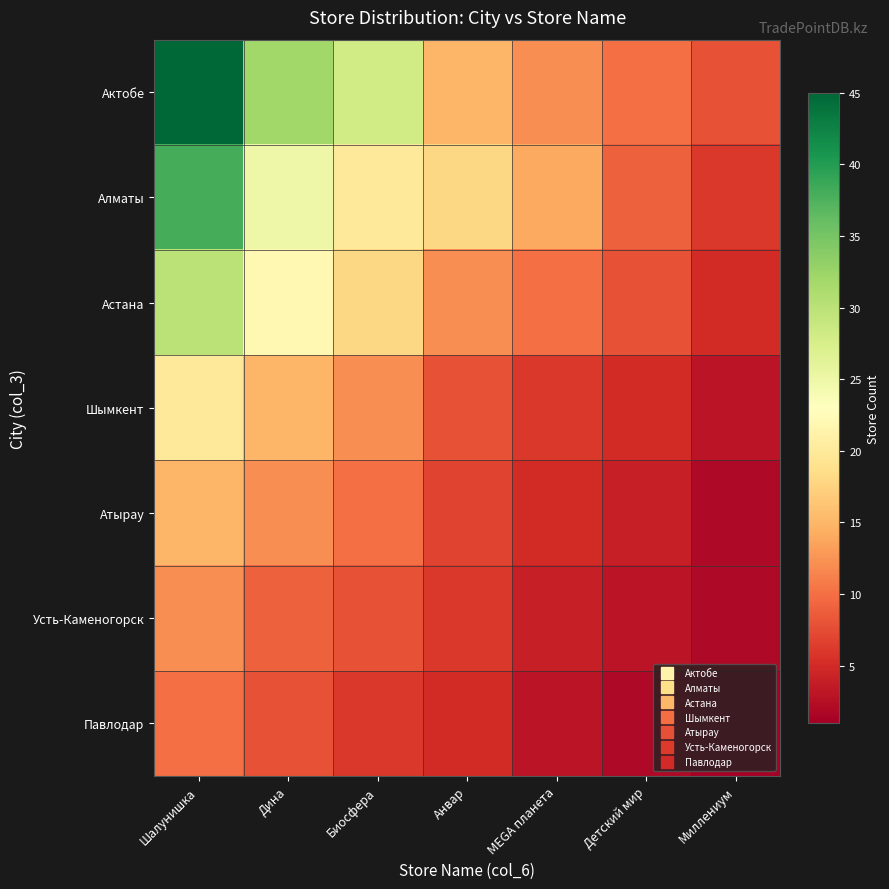

Count the number of data series in this chart.

7